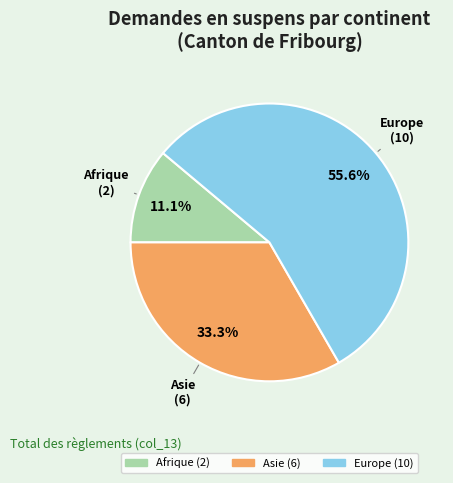

Does any single category account for the majority?

Yes